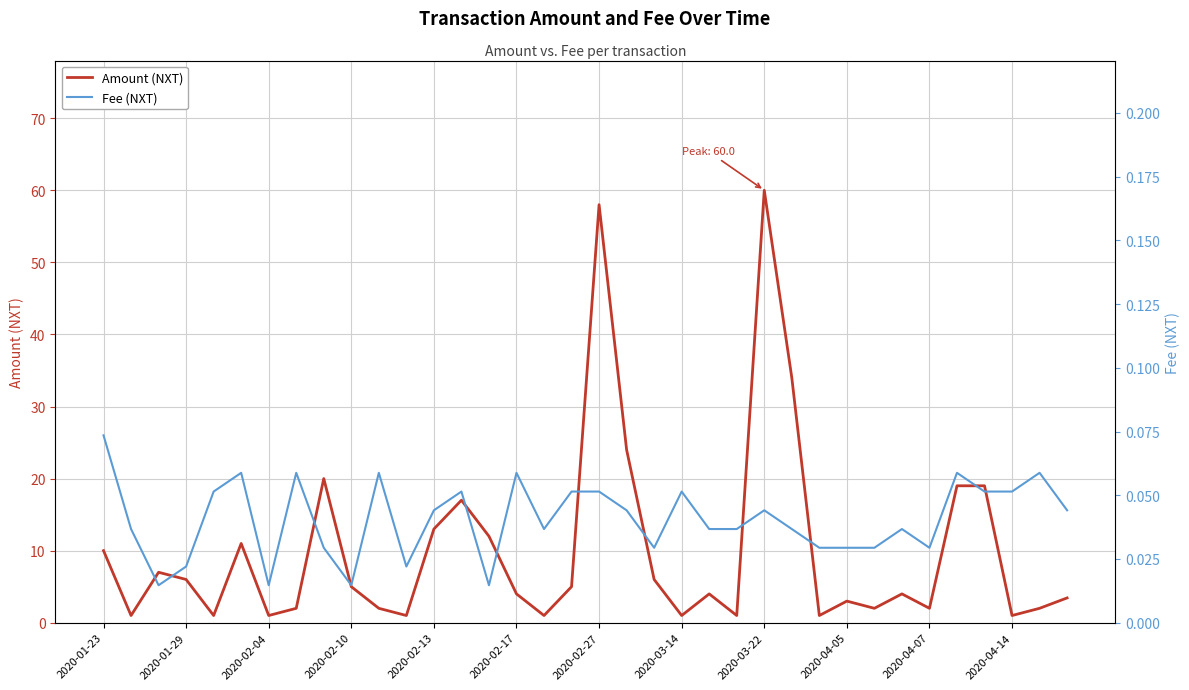

What is the highest value of the Amount (NXT) series?

60.0